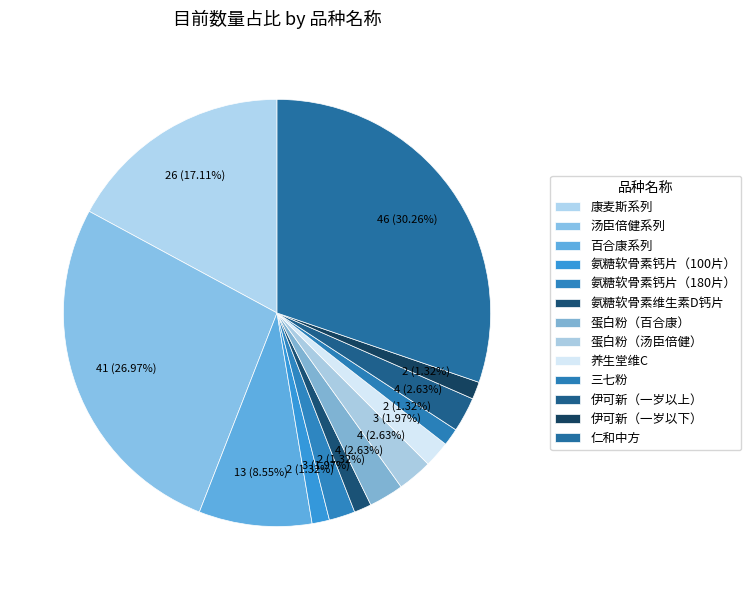

To the nearest percent, what is the average slice percentage?

8%